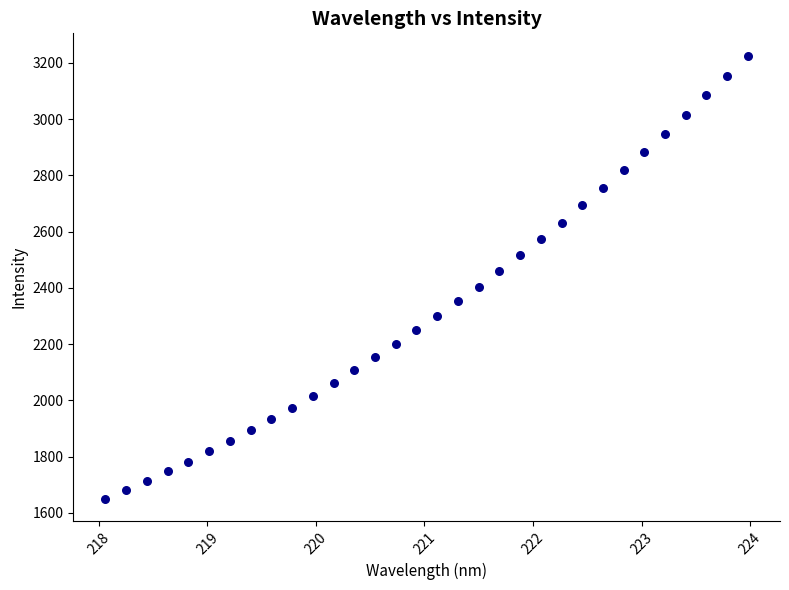

What is the range of X values (max minus min)?

5.9